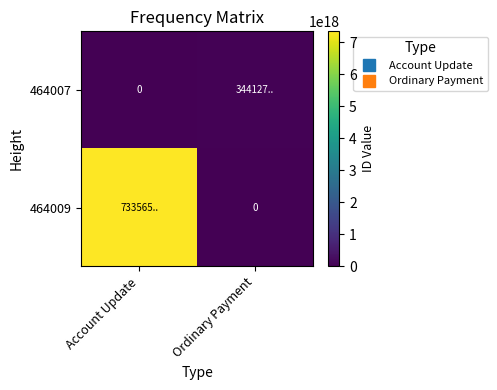

What is the difference between the maximum and minimum values in the 464007 series?

34412788597714572